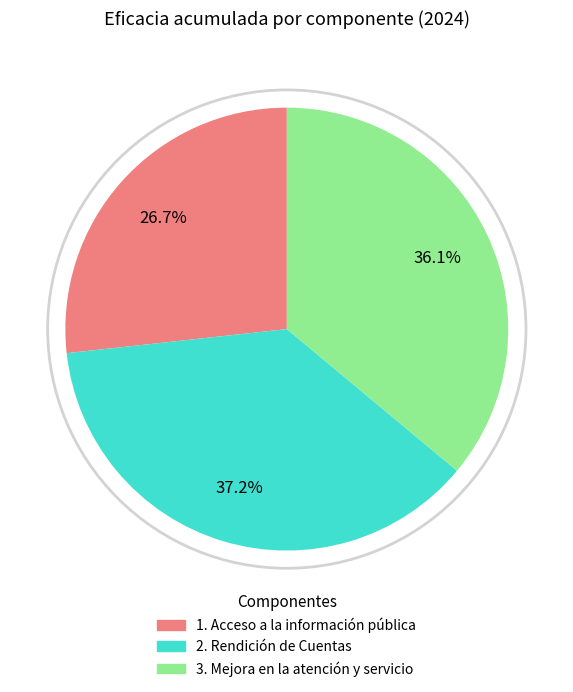

To the nearest percent, what is the combined percentage of 2. Rendición de Cuentas and 3. Mejora en la atención y servicio?

73%